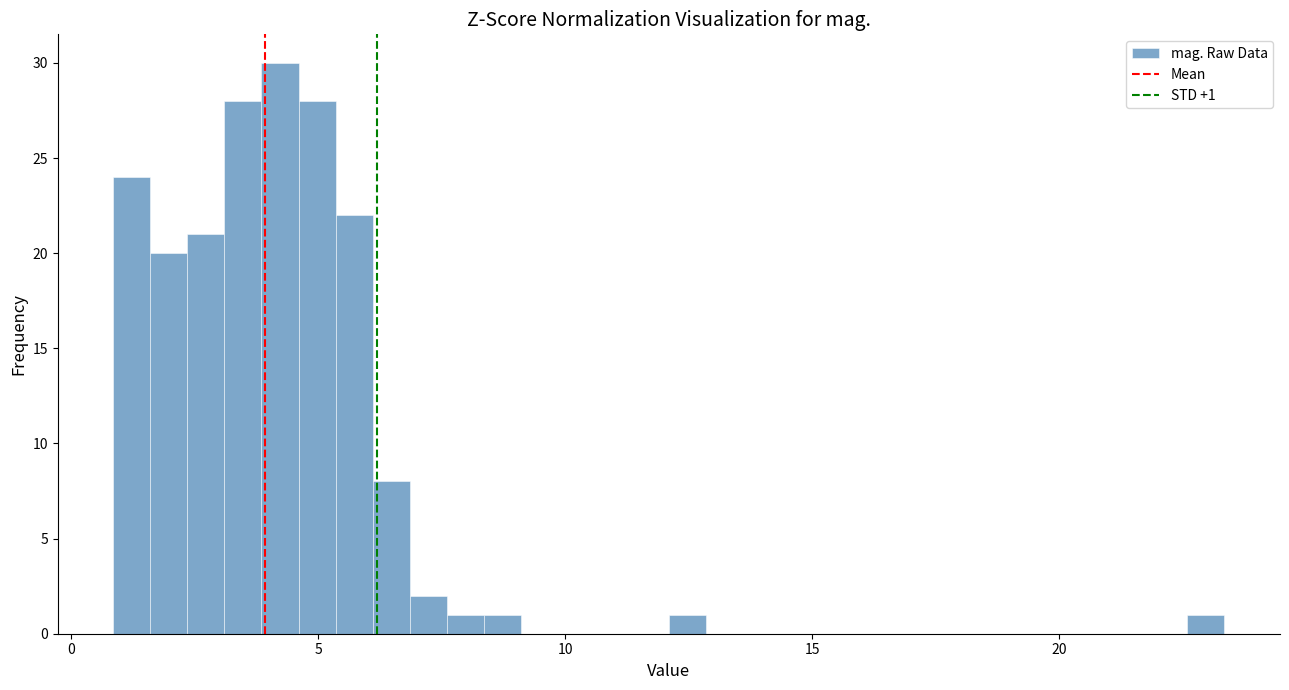

Read against the x-axis, roughly where is the centre of the tallest bar?

4.0